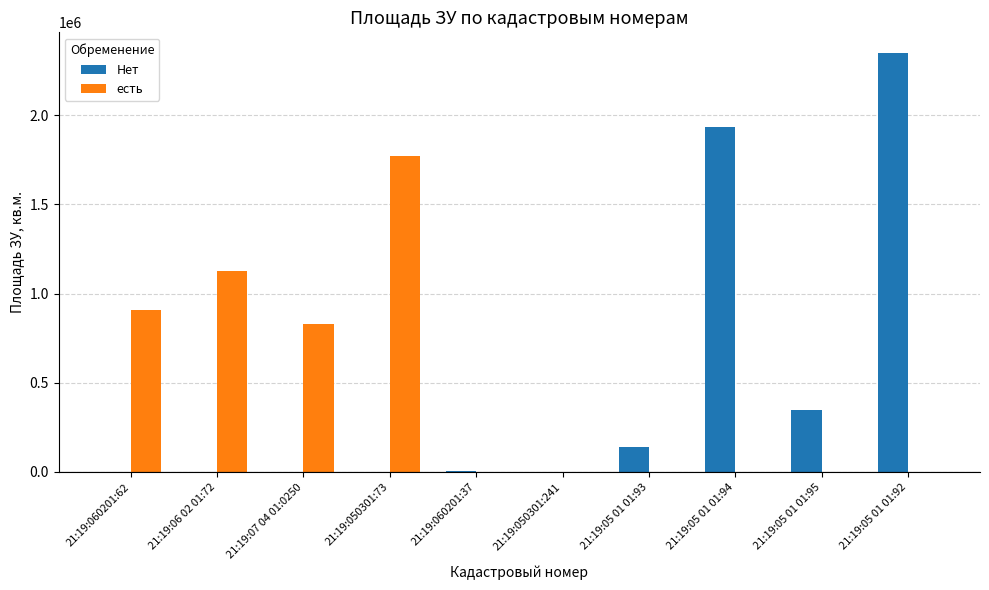

Is the value of Нет at 21:19:07 04 01:0250 greater than the value of есть at 21:19:07 04 01:0250?

No